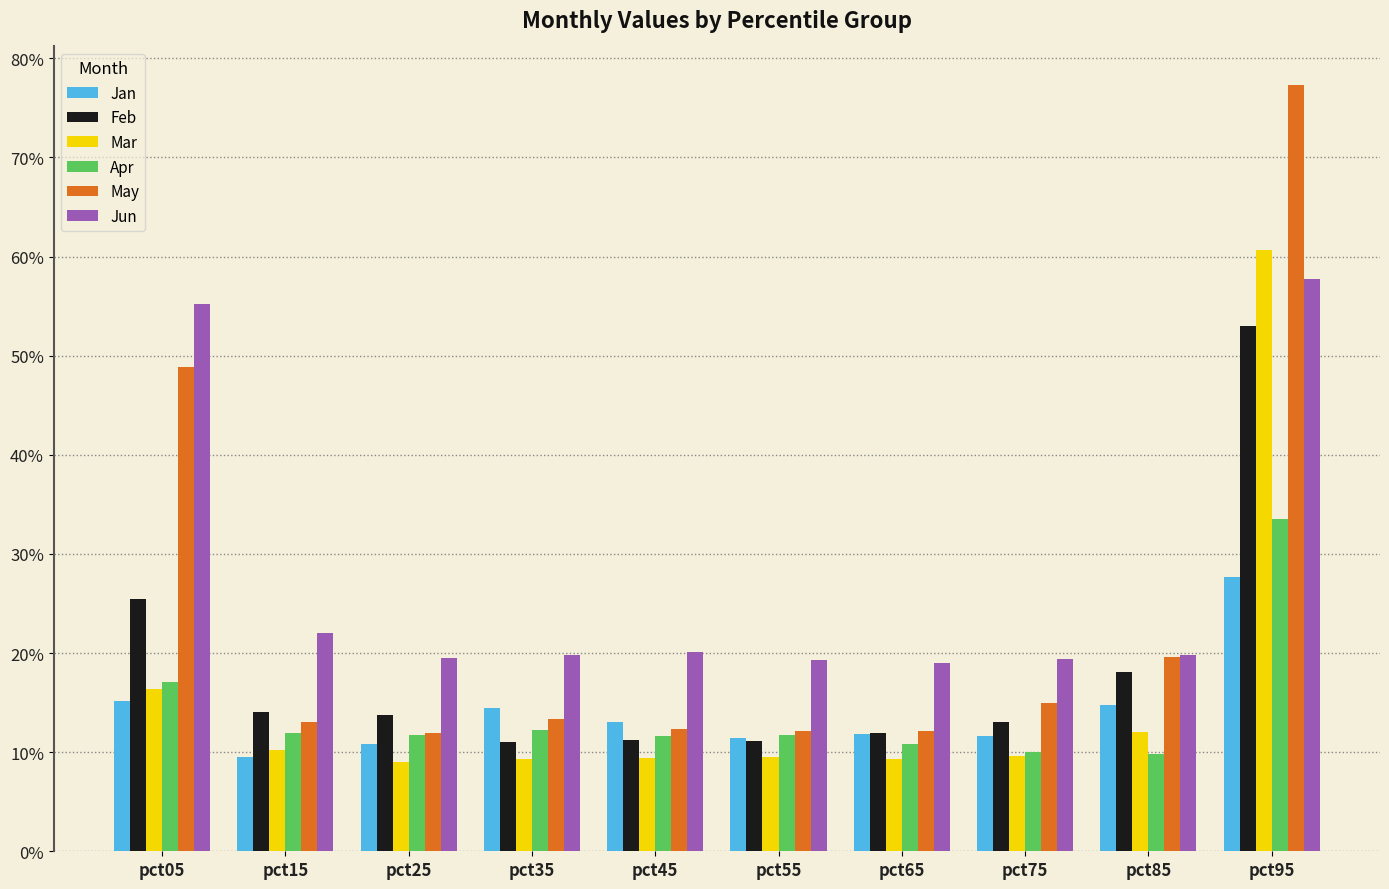

What are all the series names shown in the legend?

Jan, Feb, Mar, Apr, May, Jun